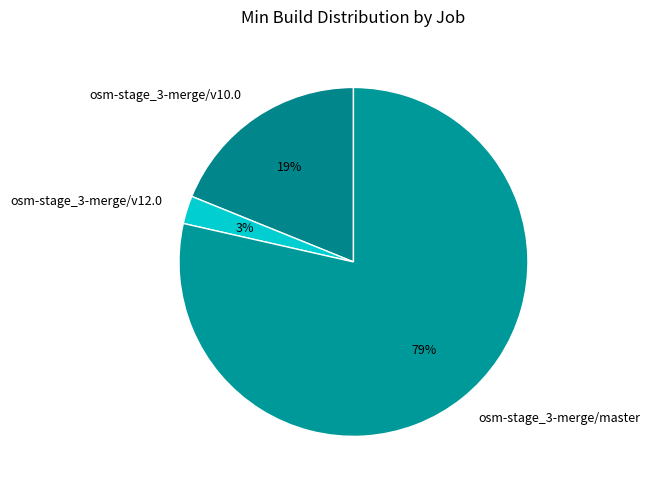

Is it true that osm-stage_3-merge/v10.0 is 25% of the pie?

False